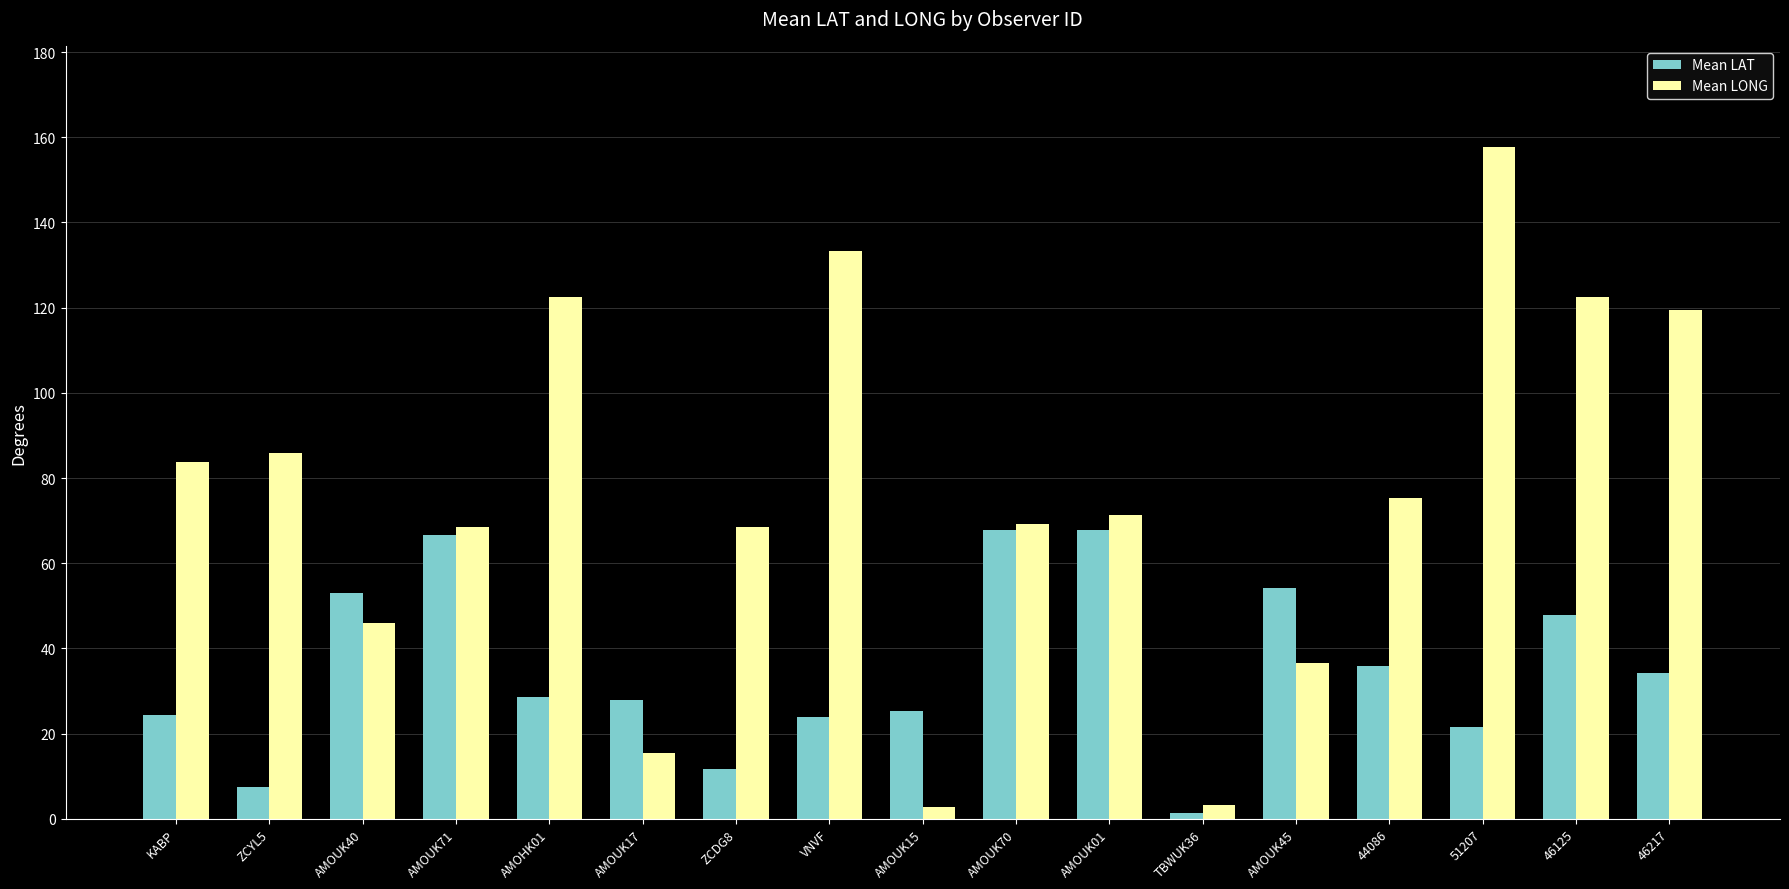

Rank the series by their average value, from highest to lowest.

Mean LONG, Mean LAT